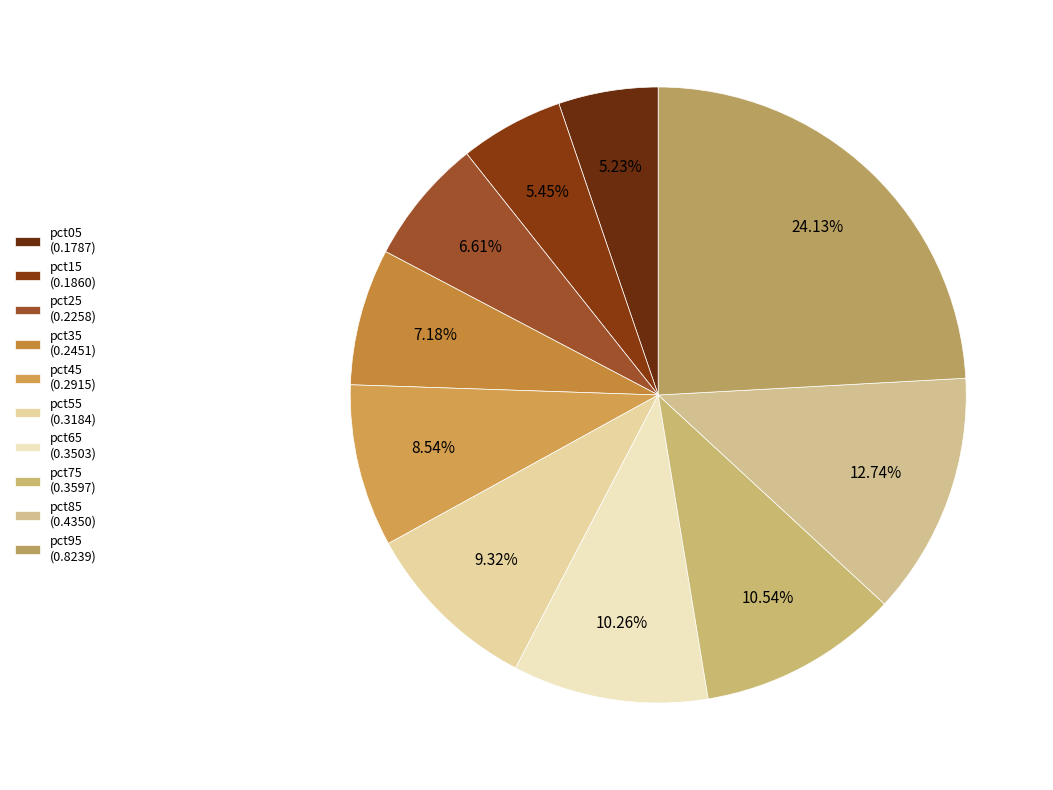

To the nearest percent, what is the difference between the pct35 and pct25 slice percentages?

1%